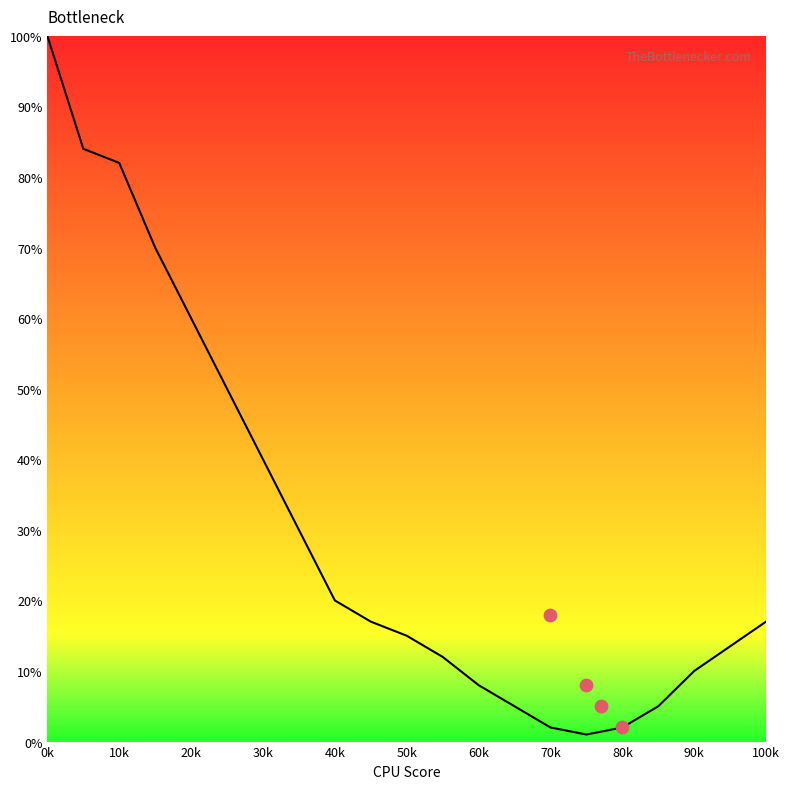

Which has a higher value, 5 or 55?

5